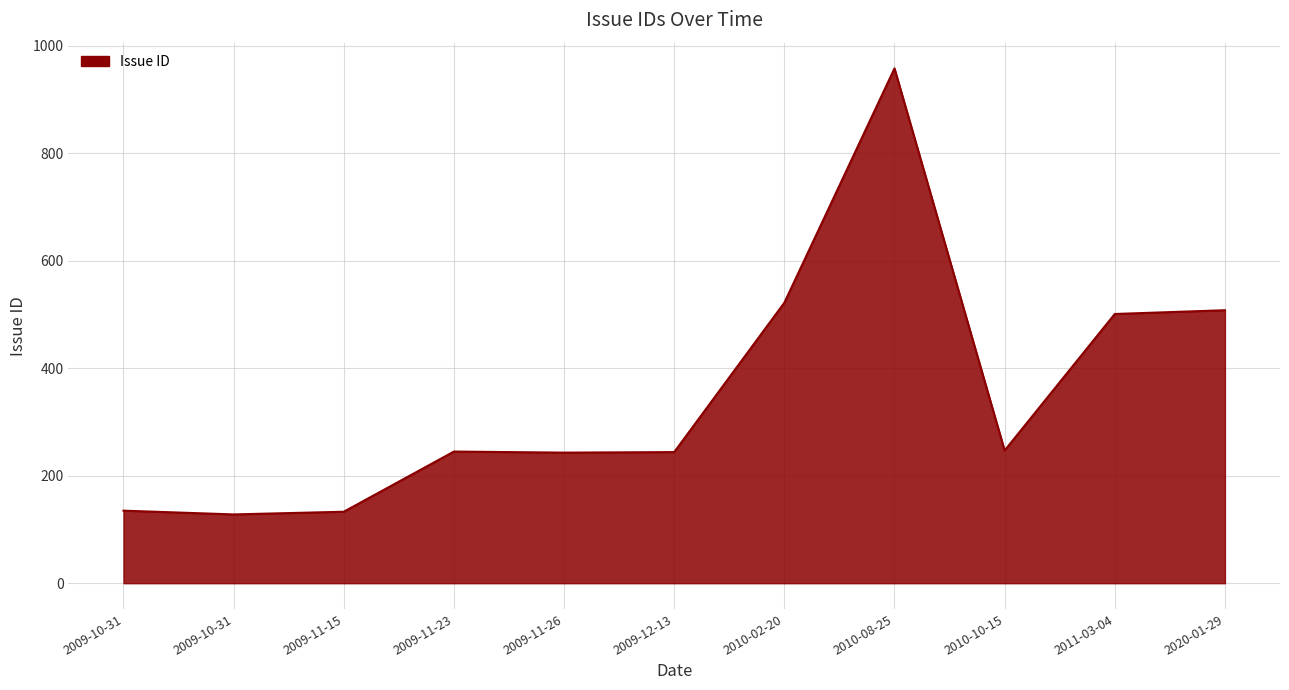

How many lines are shown in the chart?

1